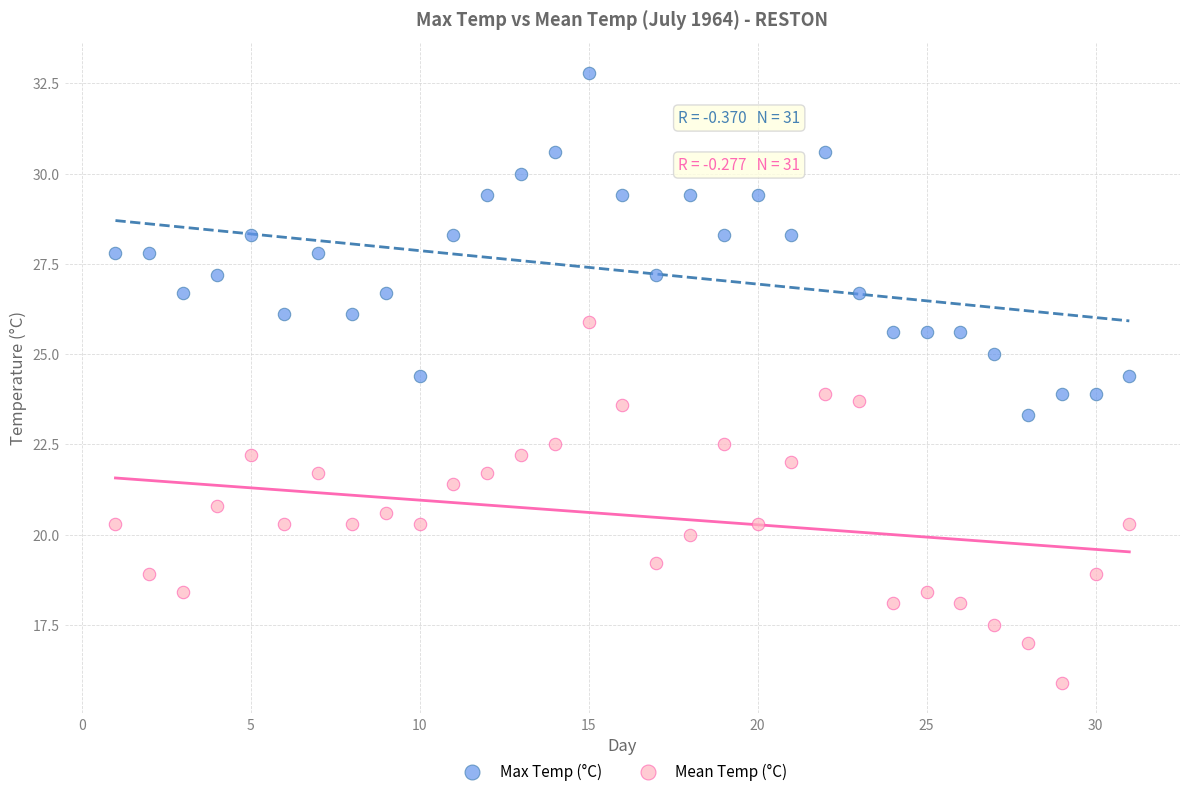

What is the X range (max minus min) for the scatter plot?

30.0